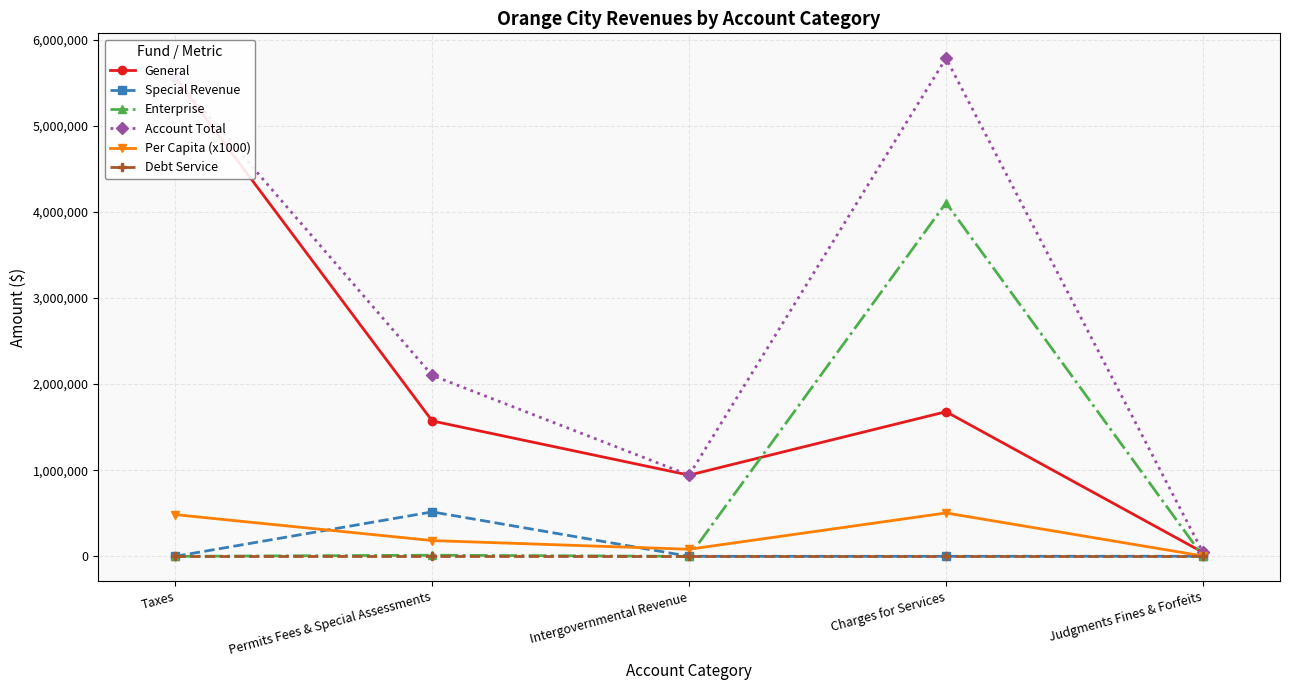

At Charges for Services, list the series in order from largest to smallest.

Account Total, Enterprise, General, Per Capita (x1000), Special Revenue, Debt Service